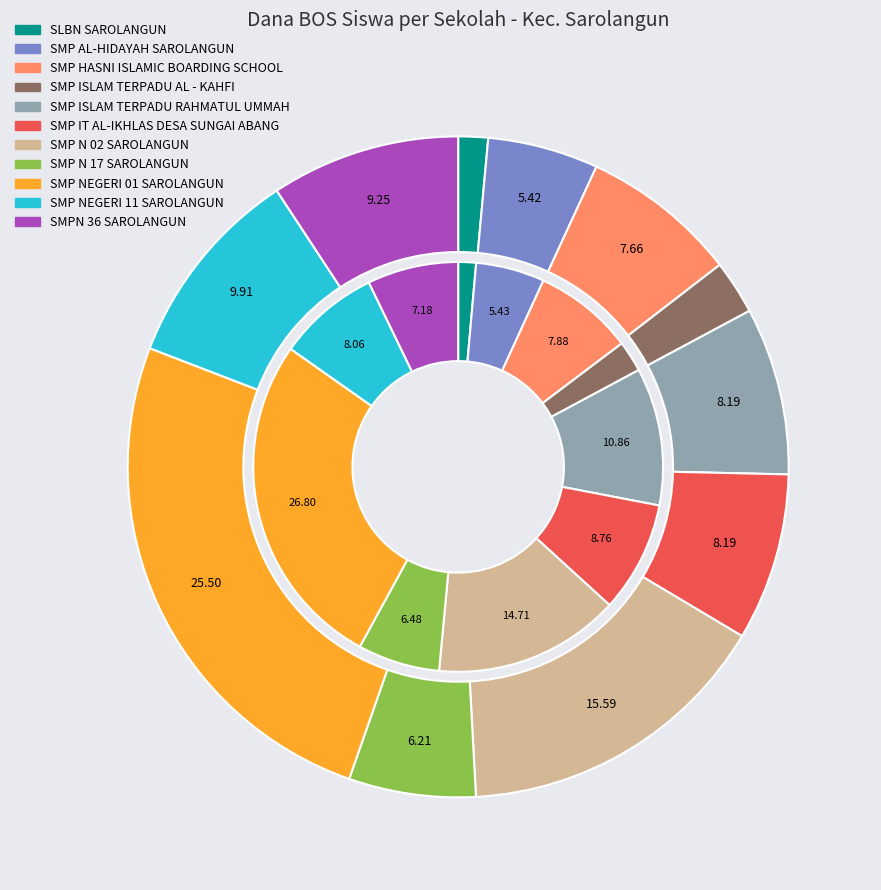

Does SMP NEGERI 11 SAROLANGUN account for over 50% of the chart?

No